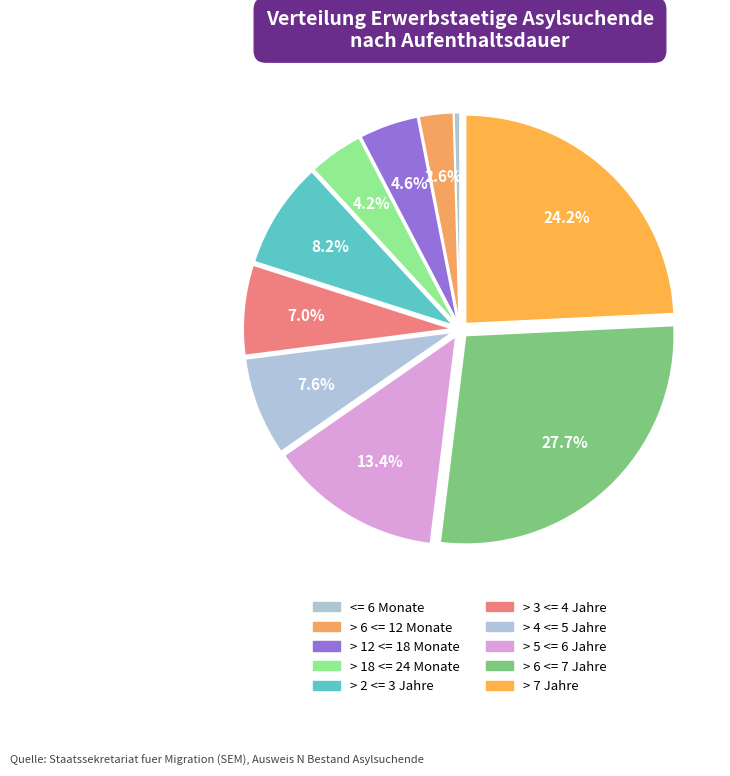

What percentage is the > 6 <= 12 Monate slice, to the nearest percent?

3%